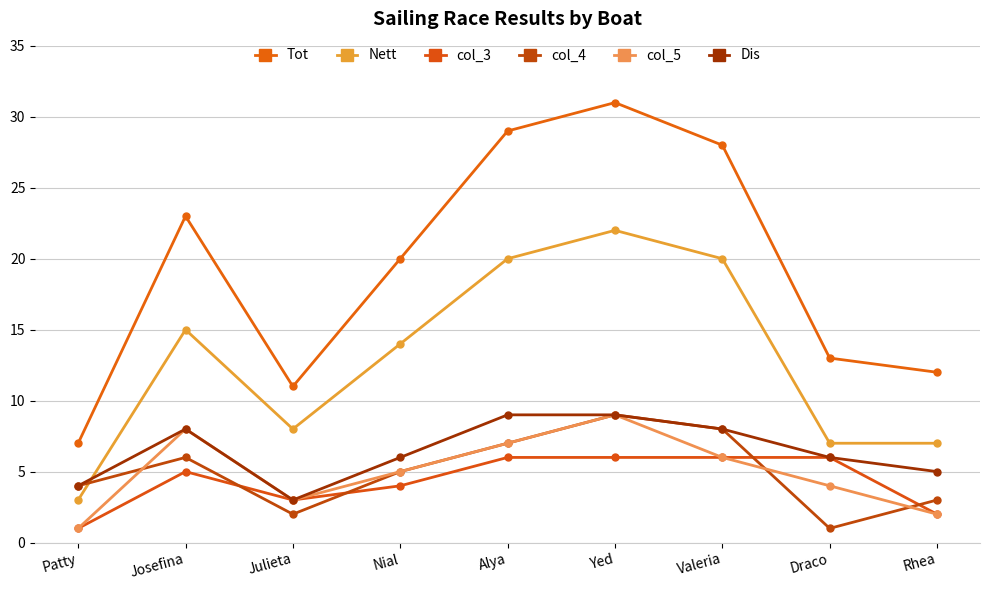

Reading left to right, list all the values displayed in this chart.

Tot: 7	23	11	20	29	31	28	13	12
Nett: 3	15	8	14	20	22	20	7	7
col_3: 1	5	3	4	6	6	6	6	2
col_4: 4	6	2	5	7	9	8	1	3
col_5: 1	8	3	5	7	9	6	4	2
Dis: 4	8	3	6	9	9	8	6	5